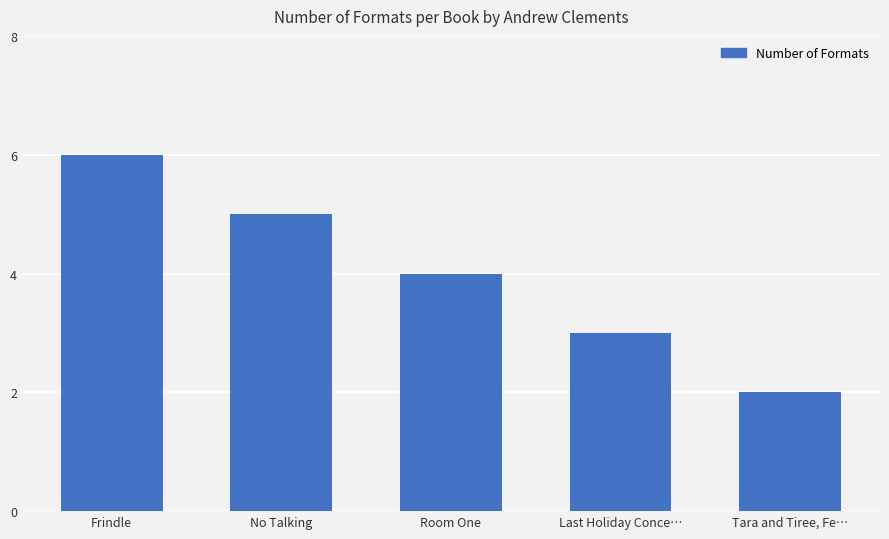

Reading left to right, extract all data points from this chart.

Frindle=6	No Talking=5	Room One=4	Last Holiday Conce…=3	Tara and Tiree, Fe…=2